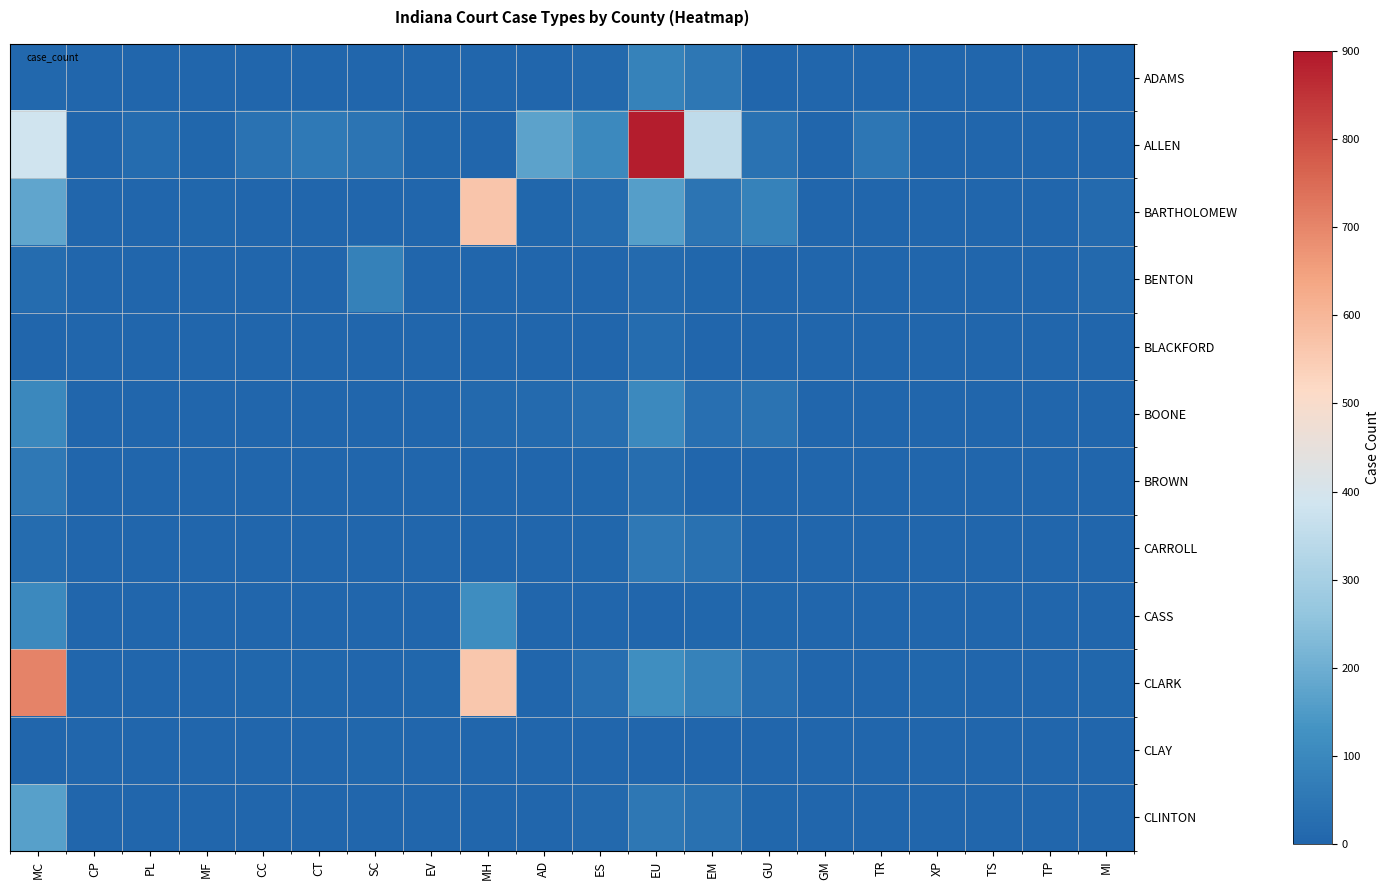

At EU, list the series in order from smallest to largest.

CLAY, CASS, BENTON, BLACKFORD, BROWN, CLINTON, CARROLL, ADAMS, BOONE, CLARK, BARTHOLOMEW, ALLEN